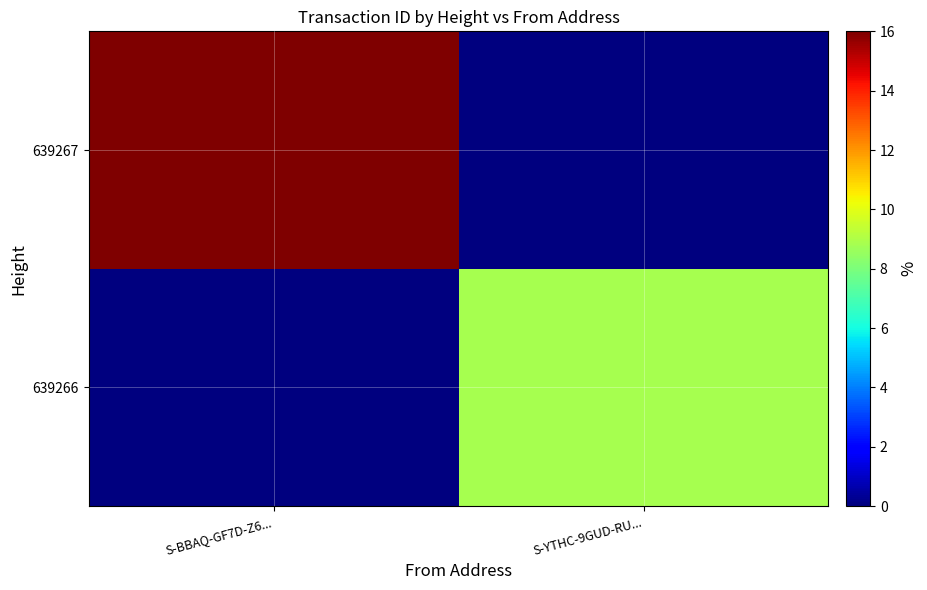

Reading left to right, what are all the values shown in this chart?

639266: S-BBAQ-GF7D-Z6...=0.0	S-YTHC-9GUD-RU...=8.9
639267: S-BBAQ-GF7D-Z6...=16.0	S-YTHC-9GUD-RU...=0.0